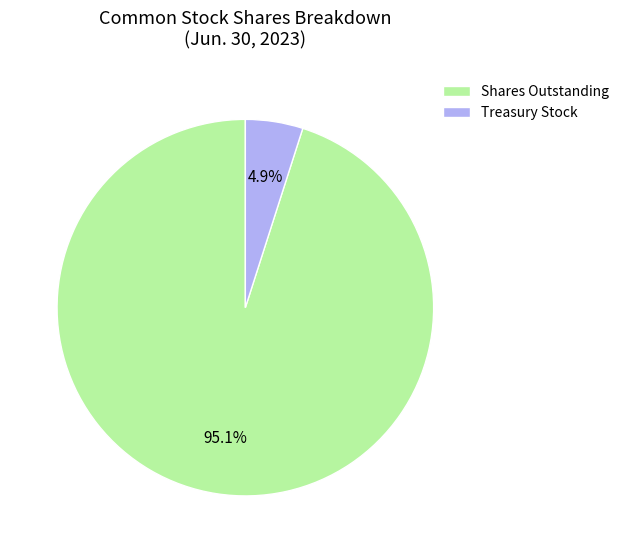

Is there a majority slice in this chart?

Yes